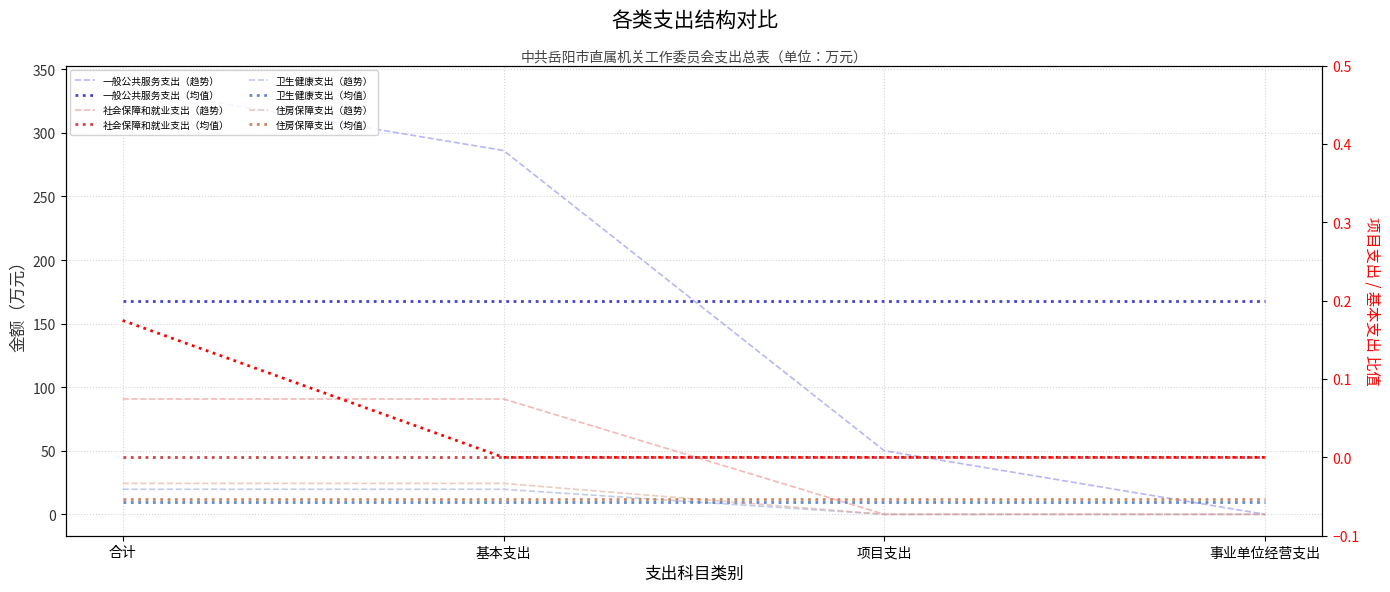

What is the maximum value for 卫生健康支出?

19.7